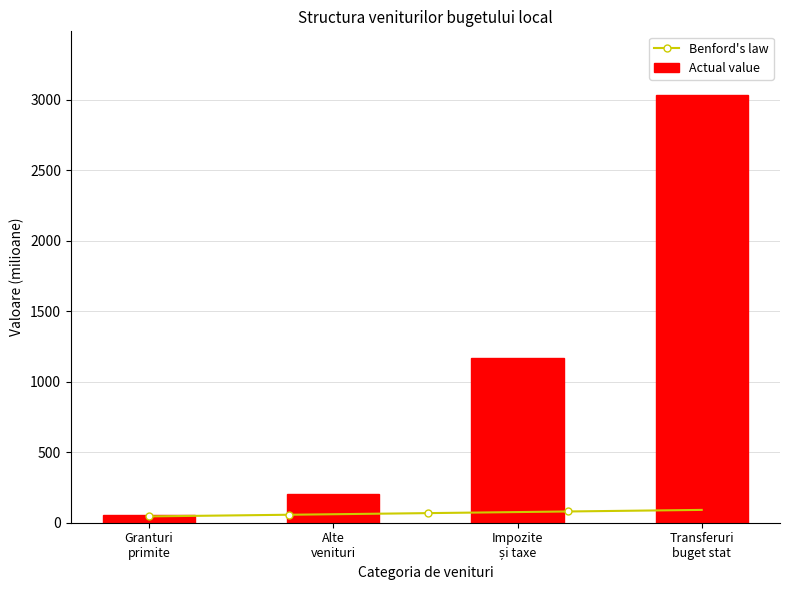

What is the difference between the second highest and second lowest values in the Actual value series?

963.8